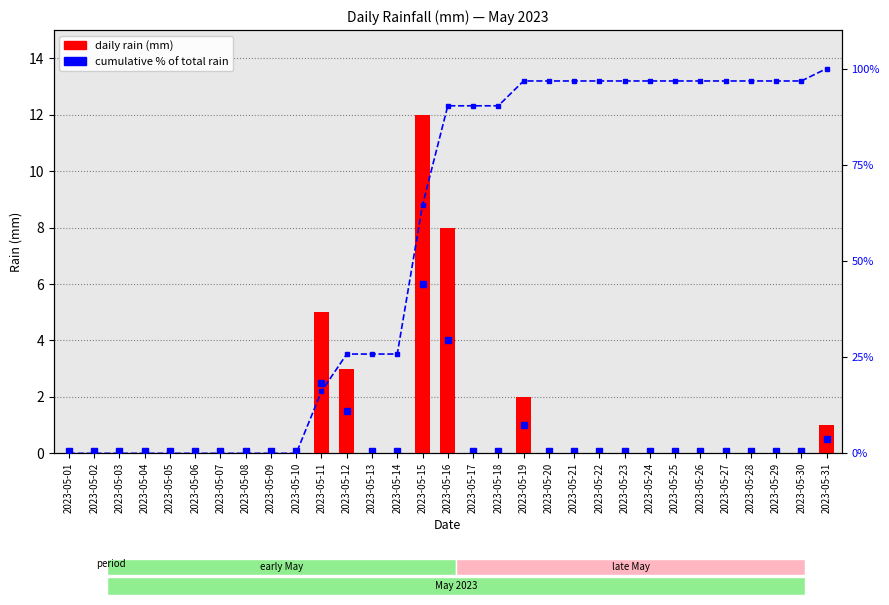

What is the value of the daily rain (mm) bar at the 19th from the left?

2.0